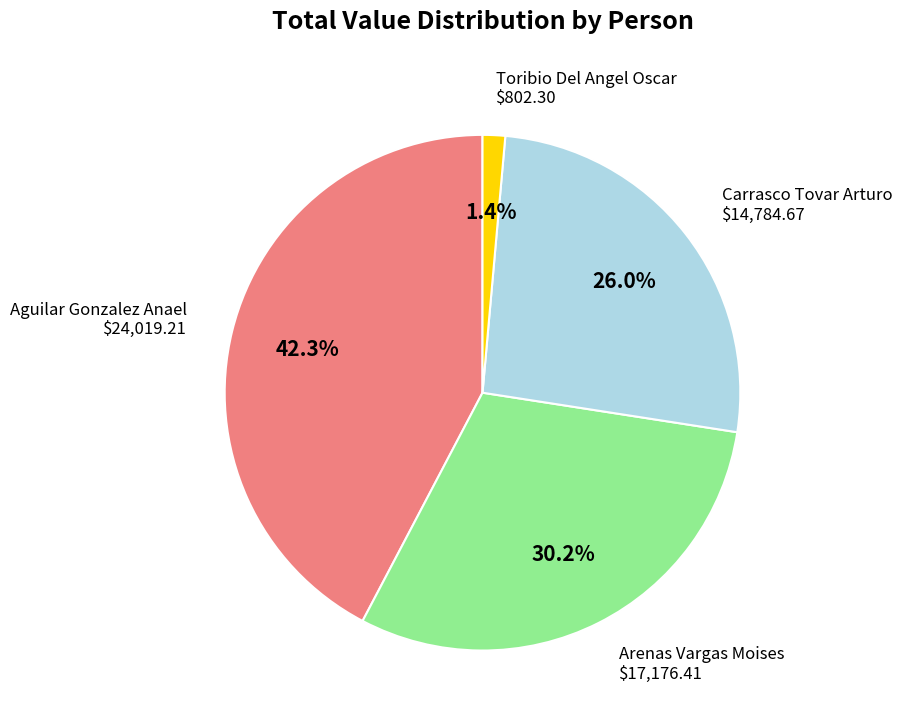

What percentage is the Carrasco Tovar Arturo slice, to the nearest percent?

26%